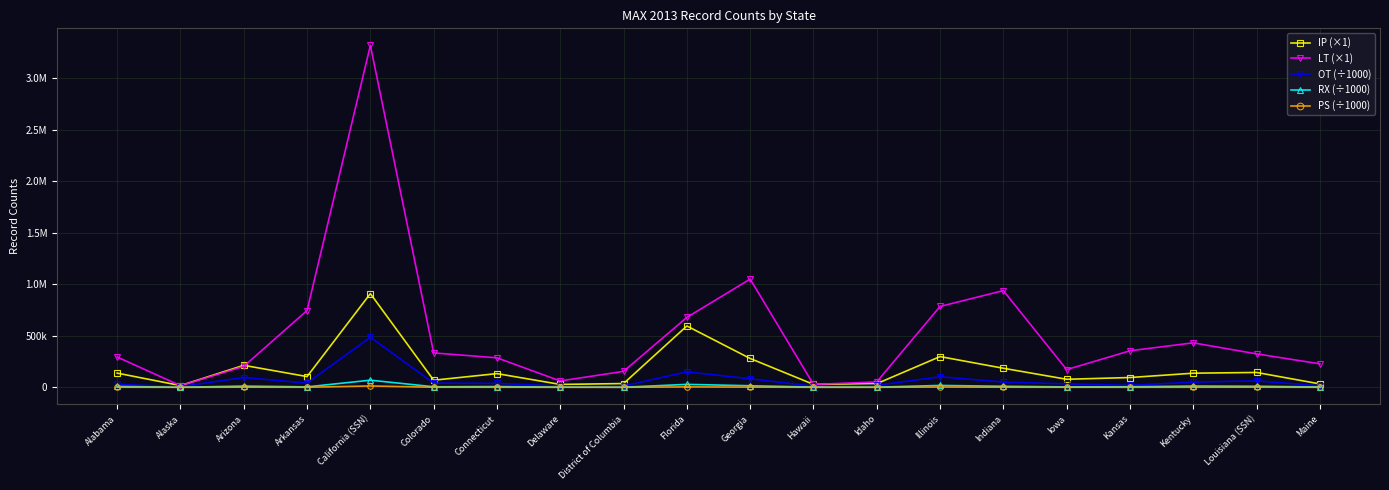

What are all the series names shown in the legend?

IP (×1), LT (×1), OT (÷1000), RX (÷1000), PS (÷1000)